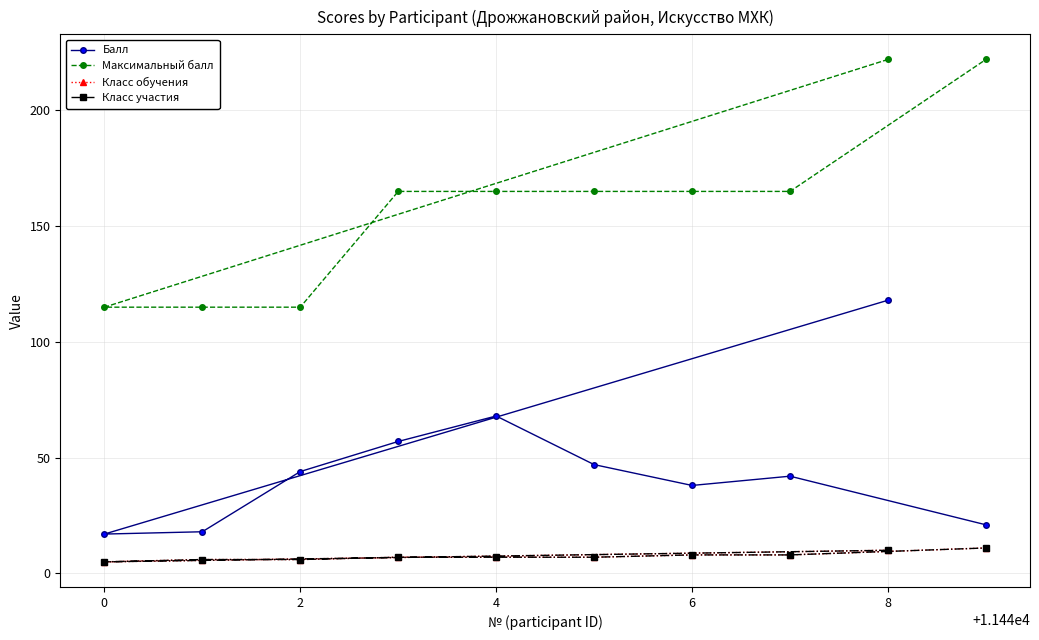

True or false: Максимальный балл and Класс участия cross at least once.

False